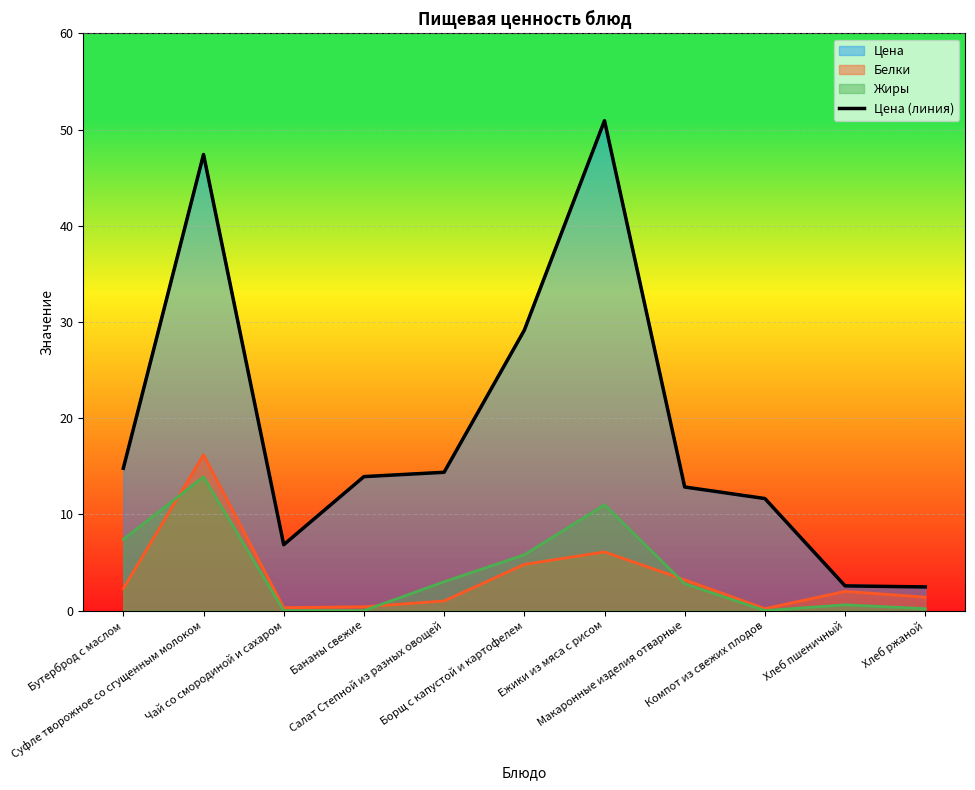

How many categories are shown in the chart?

11